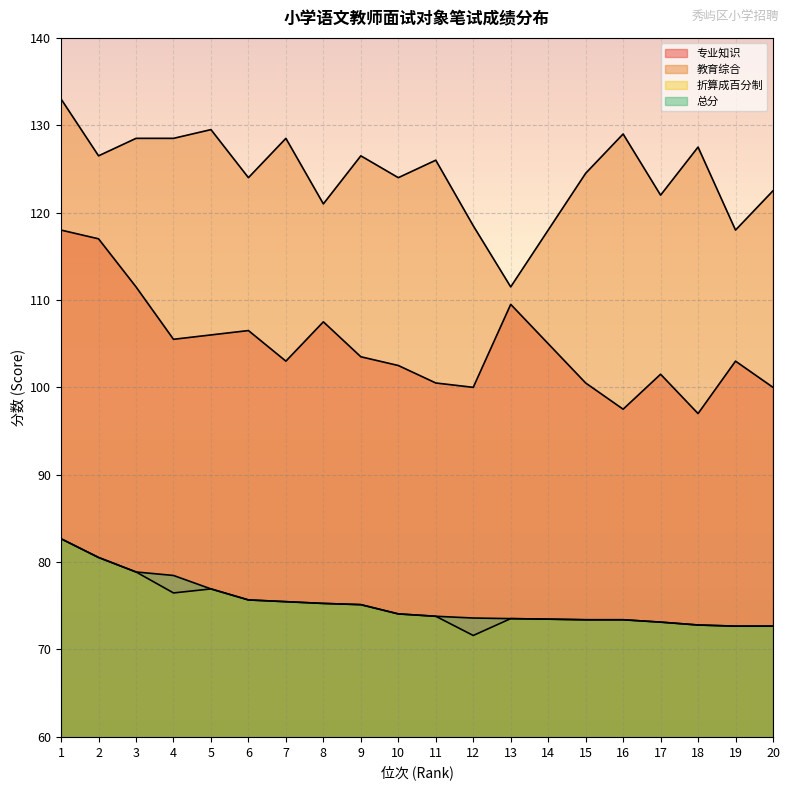

What is the maximum value shown in the chart?

133.0